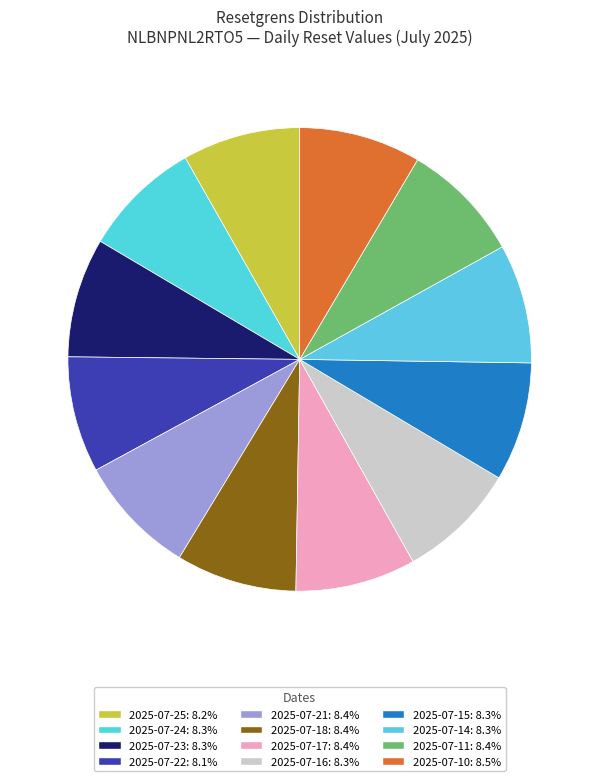

Does any single category account for the majority?

No